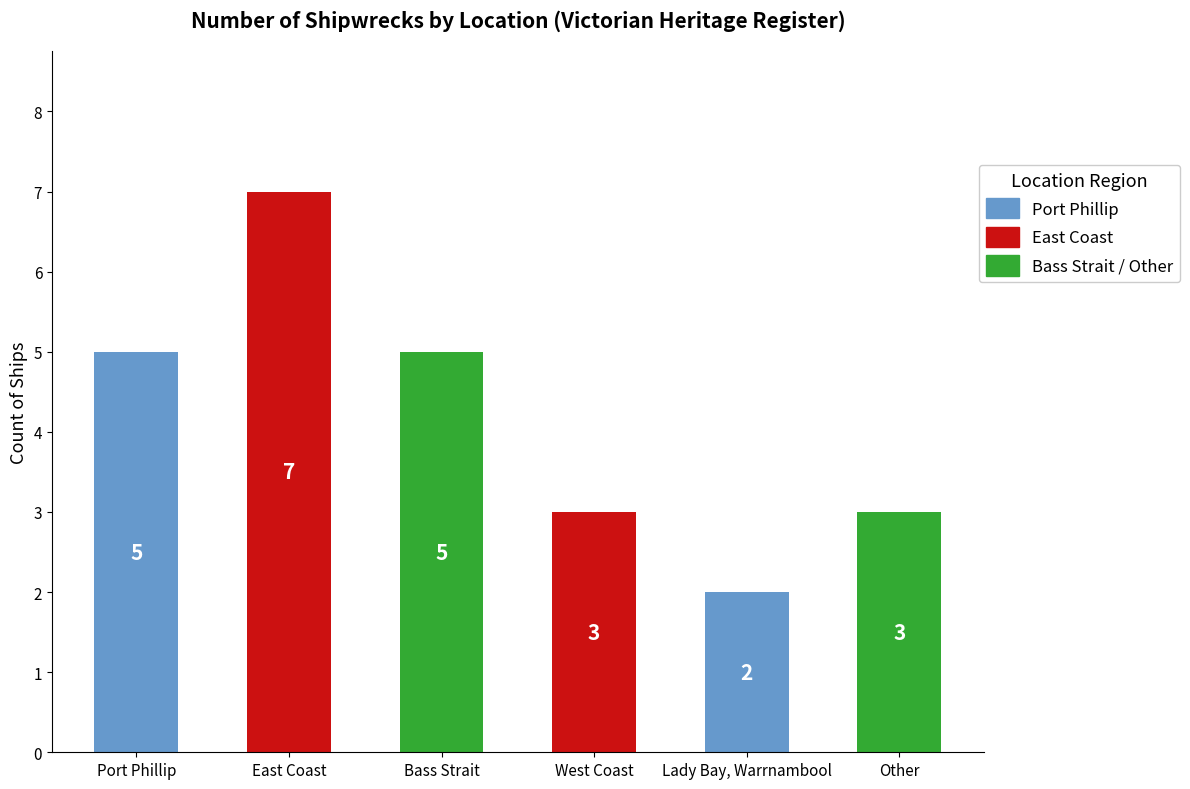

What is the label of the 3rd bar from the left?

Bass Strait